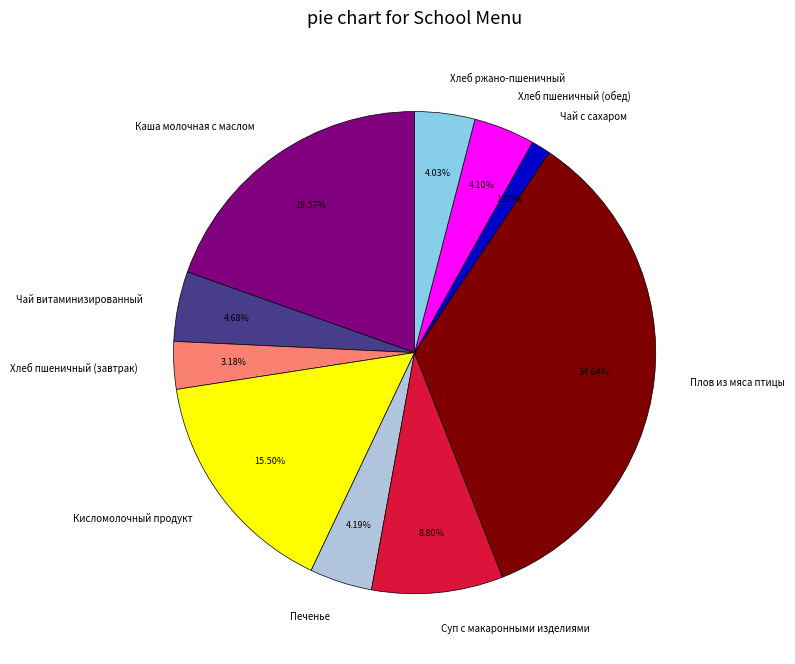

The Хлеб пшеничный (обед) slice represents 4% of the pie. True or false?

True